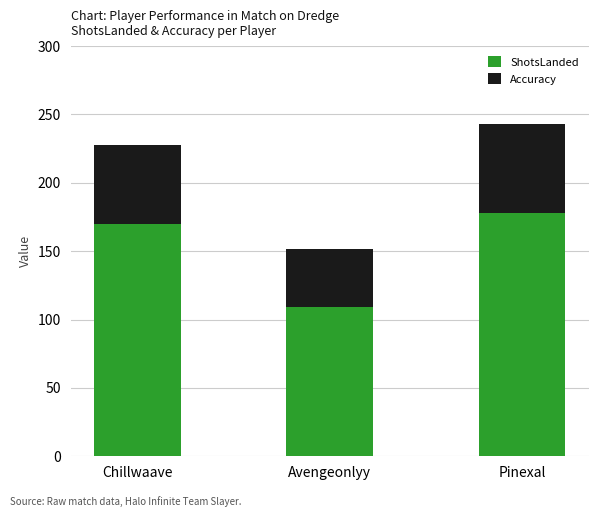

List the labels in order of ShotsLanded value, largest first.

Pinexal, Chillwaave, Avengeonlyy